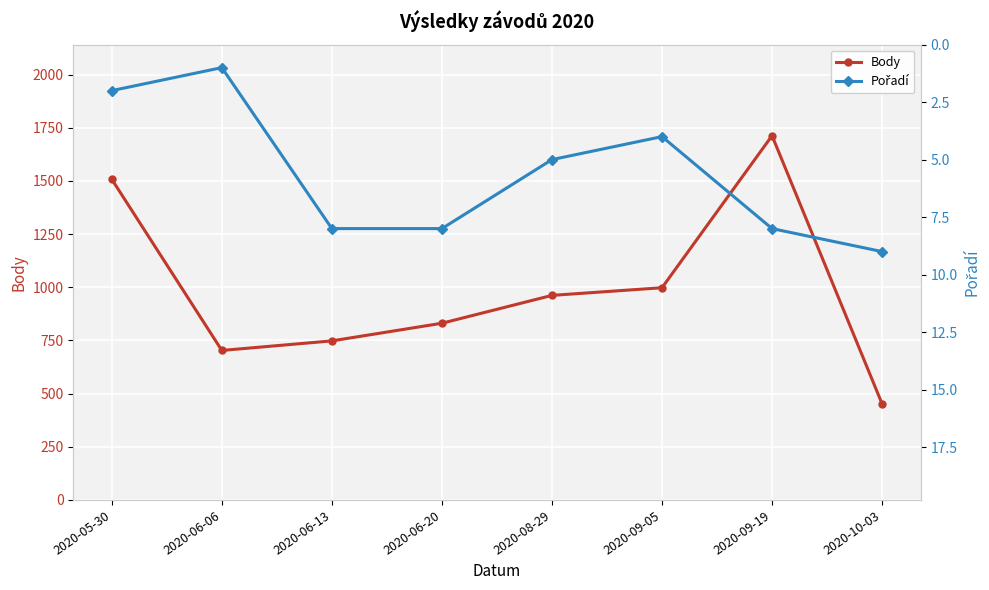

What is the value of the Pořadí point at the 2nd from the left?

1